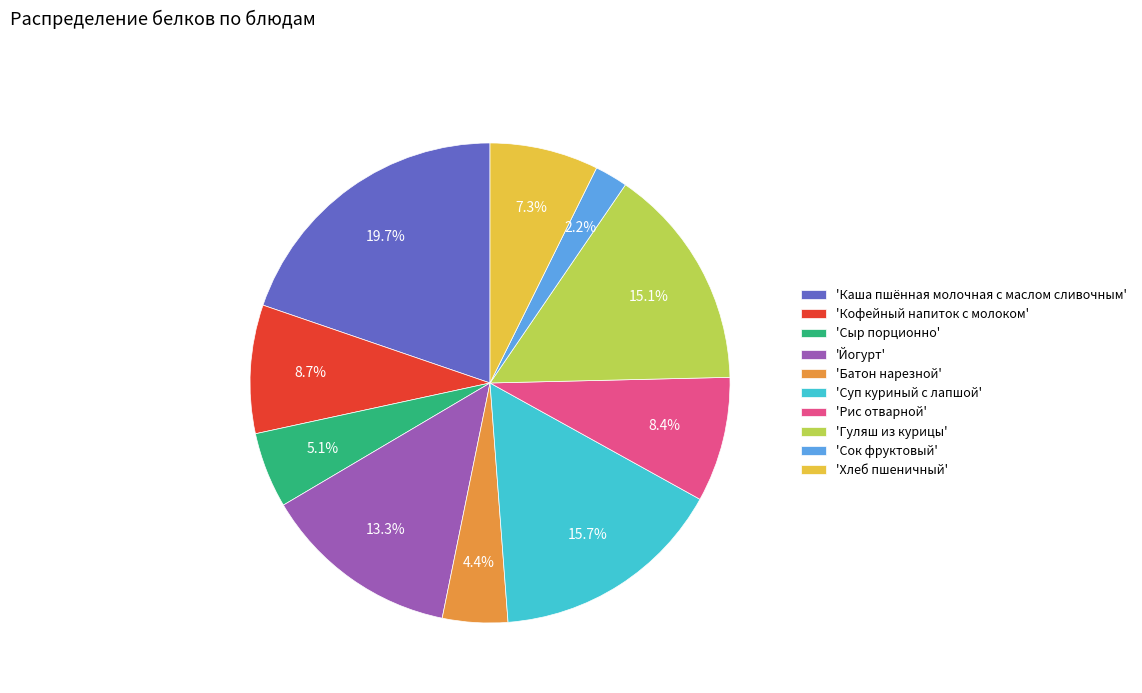

What is the smallest slice in the pie chart?

'Сок фруктовый'